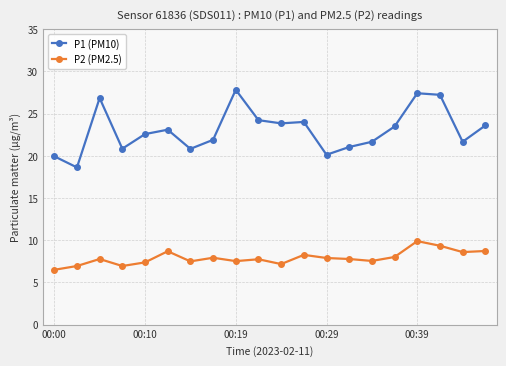

Which series has the largest range (max minus min)?

P1 (PM10)